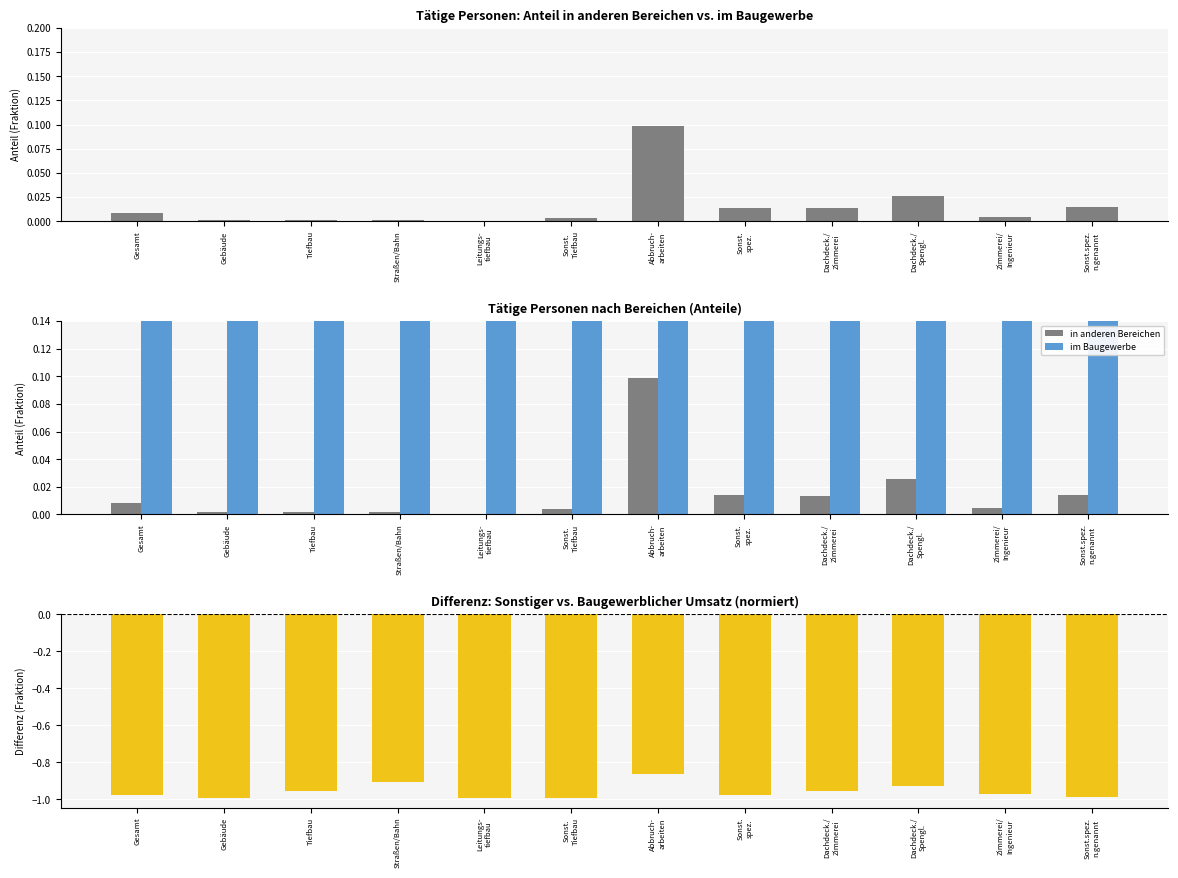

Rank the series at Dachdeck./
Spengl. from highest to lowest value.

im Baugewerbe, in anderen Bereichen, Umsatz-Differenz (norm.)